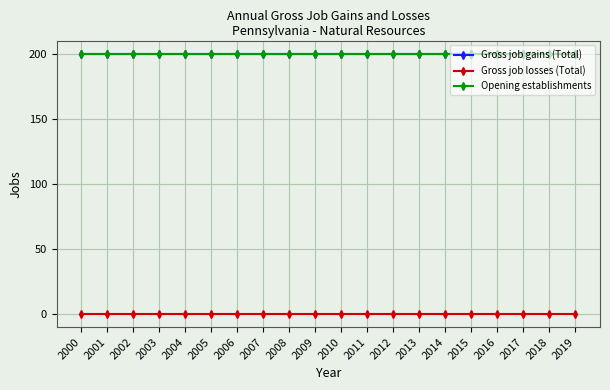

Which series has the largest total across all categories?

Gross job gains (Total)